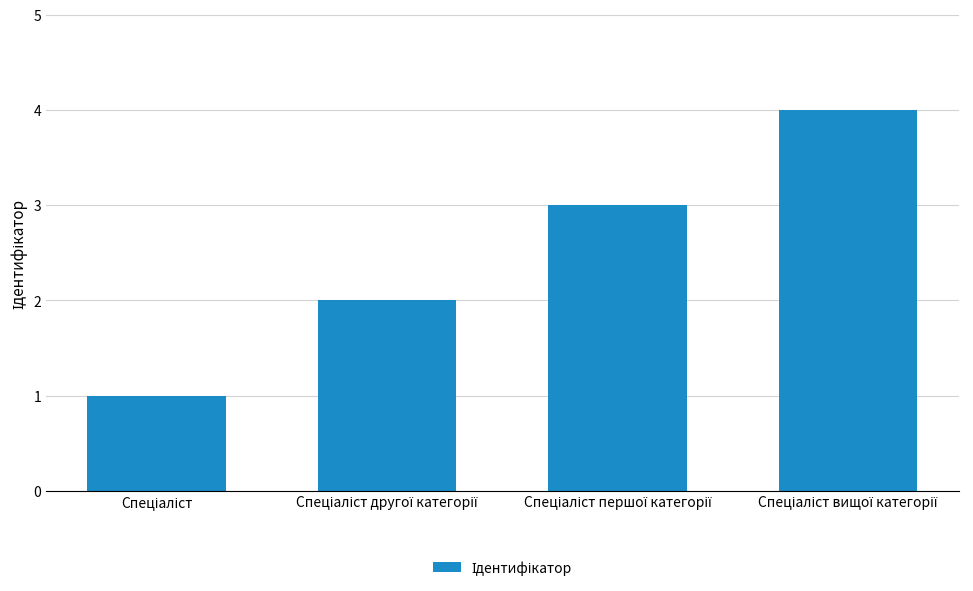

What is the greatest value displayed?

4